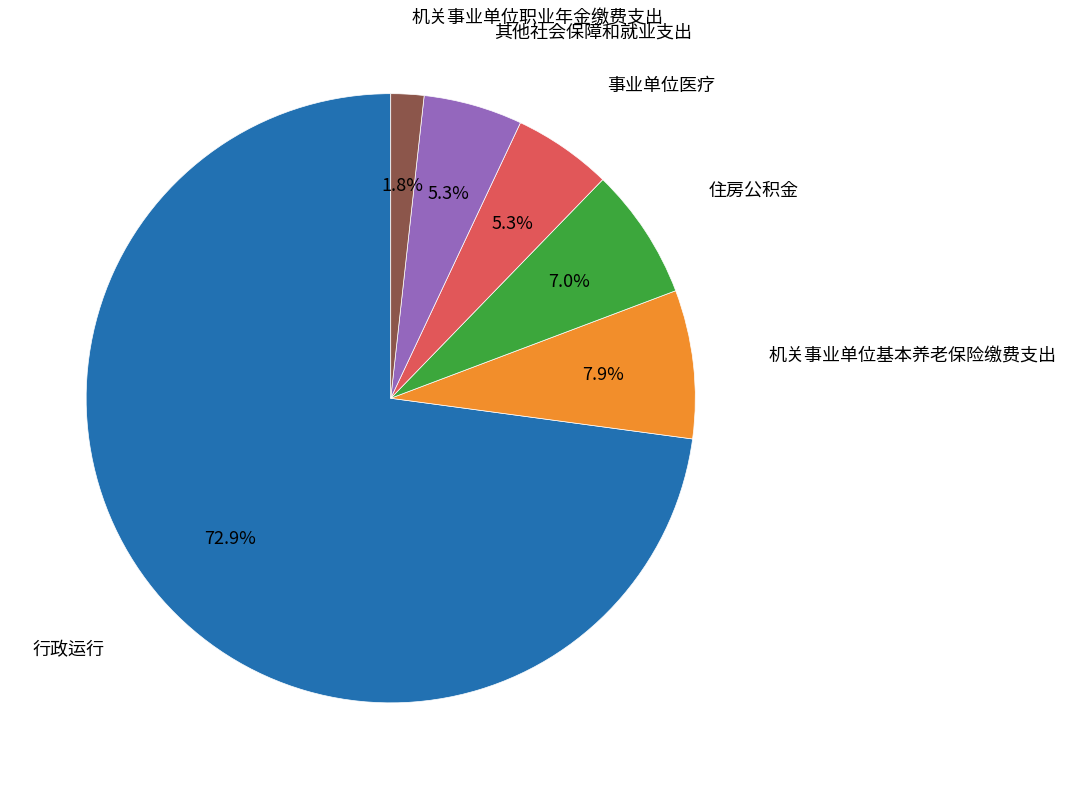

What is the smallest slice in the pie chart?

机关事业单位职业年金缴费支出